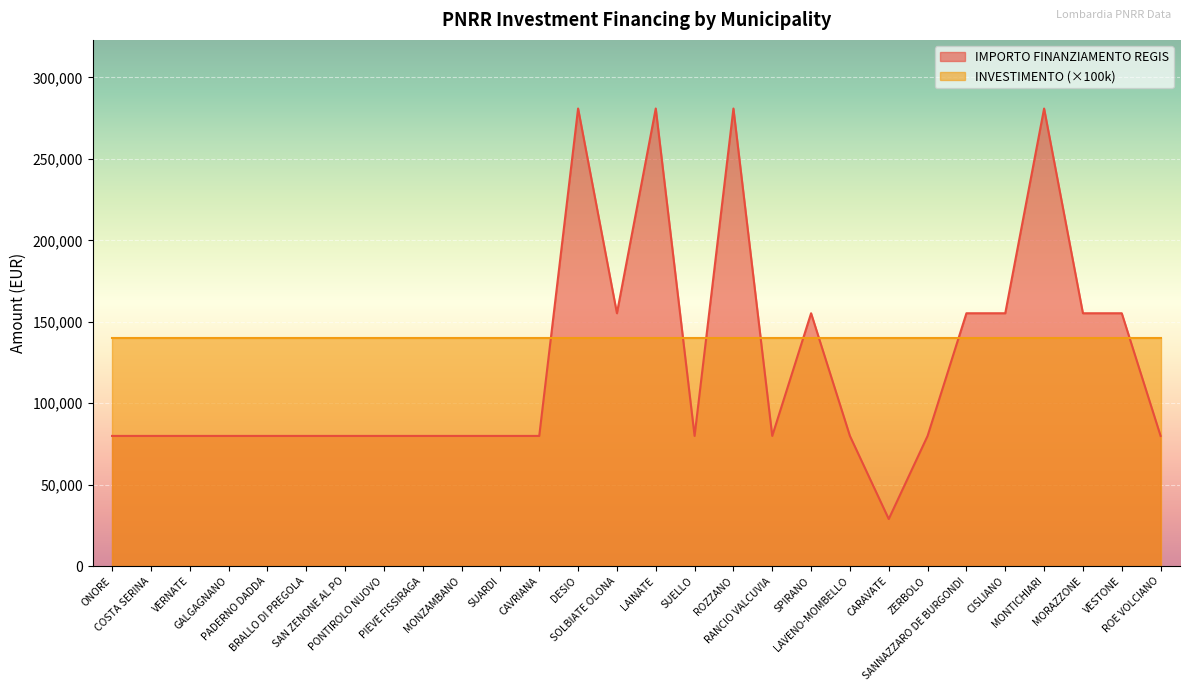

Reading left to right, extract all data points from this chart.

79922	79922	79922	79922	79922	79922	79922	79922	79922	79922	79922	79922	280932	155234	280932	79922	280932	79922	155234	79922	28902	79922	155234	155234	280932	155234	155234	79922